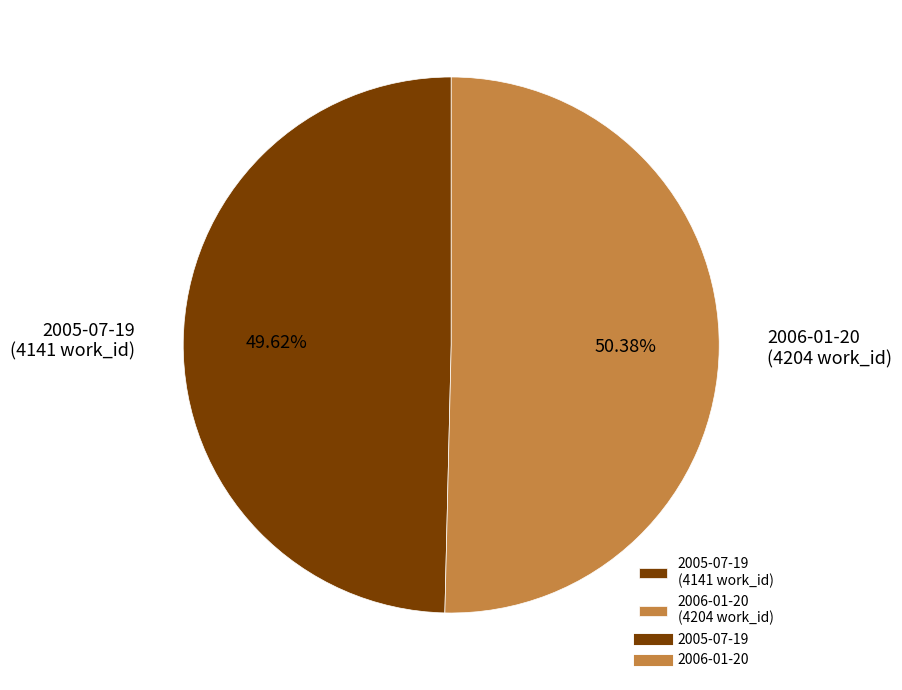

Is it true that 2006-01-20 is 61% of the pie?

False